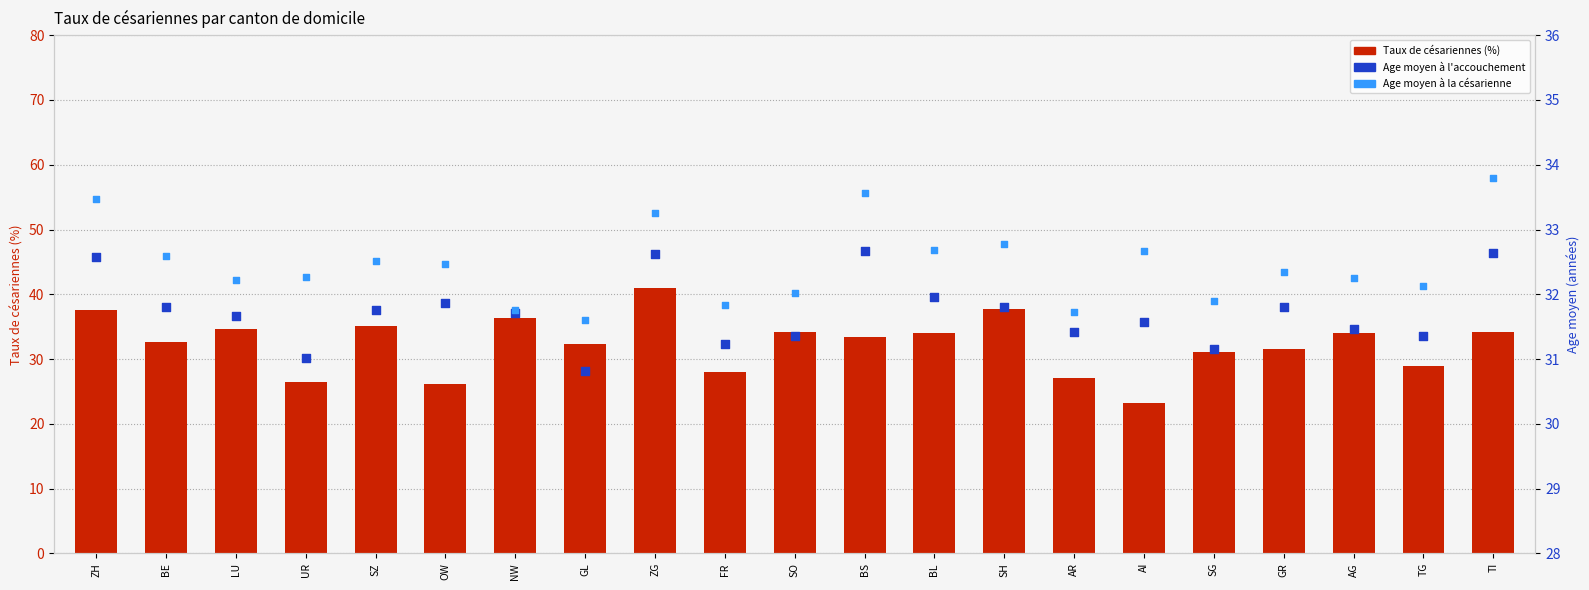

At which category is the sum across all series the highest?

ZG